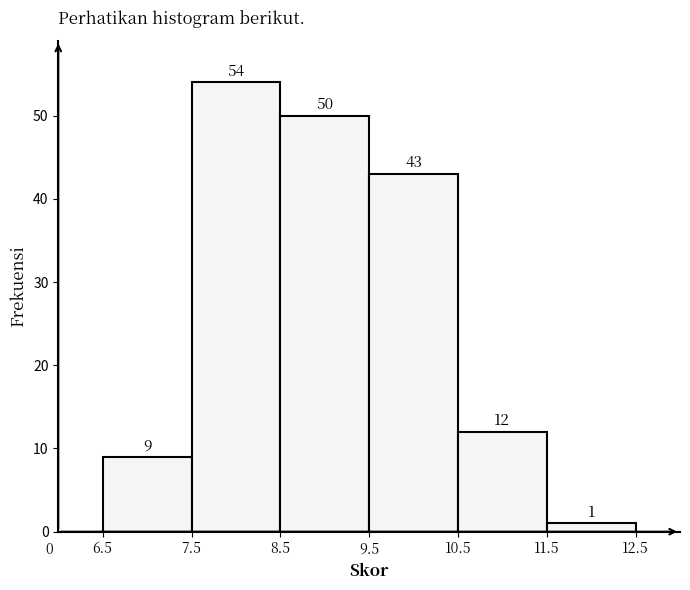

How tall is the bar that spans 11.5 to 12.5 on the x-axis?

1